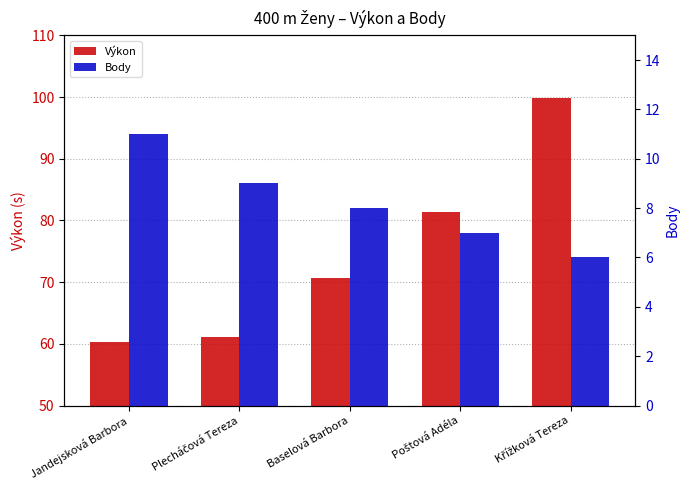

What is the label of the 5th bar from the left?

Křížková Tereza